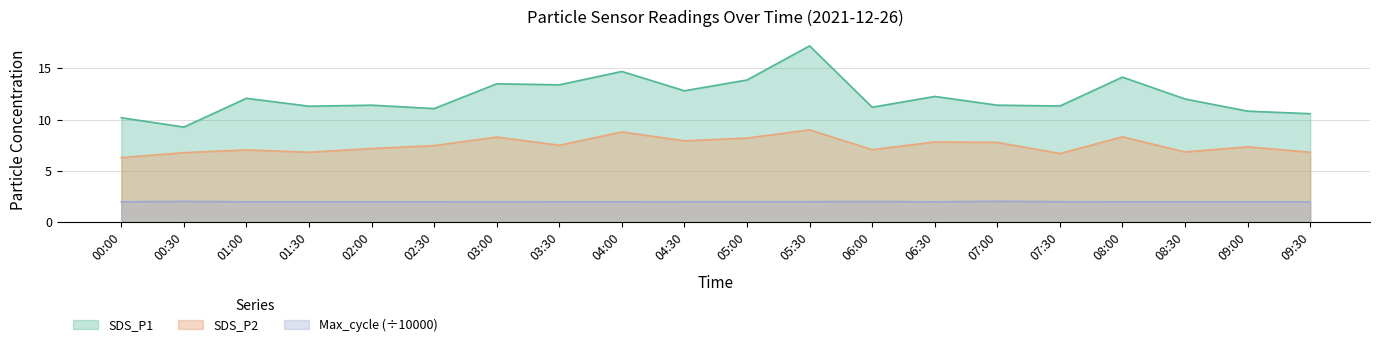

Rank the categories by Max_cycle_scaled value from highest to lowest.

07:00, 00:30, 06:00, 03:00, 04:30, 05:00, 05:30, 07:30, 00:00, 01:00, 01:30, 02:00, 02:30, 03:30, 04:00, 06:30, 08:00, 08:30, 09:00, 09:30